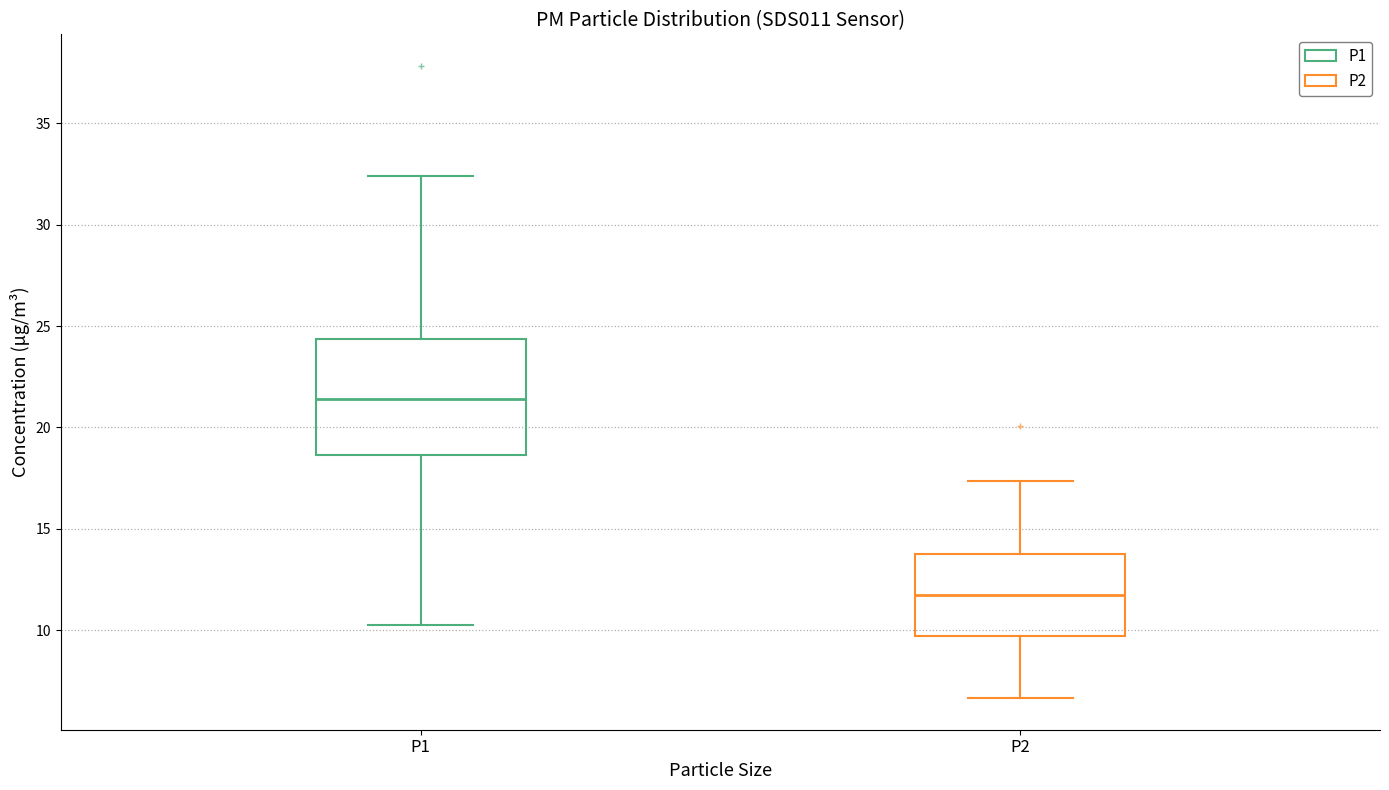

Where is the upper edge of the box for P2 on the y-axis? The values are not printed on the chart, so give them approximately, as read against the axis.

14.0